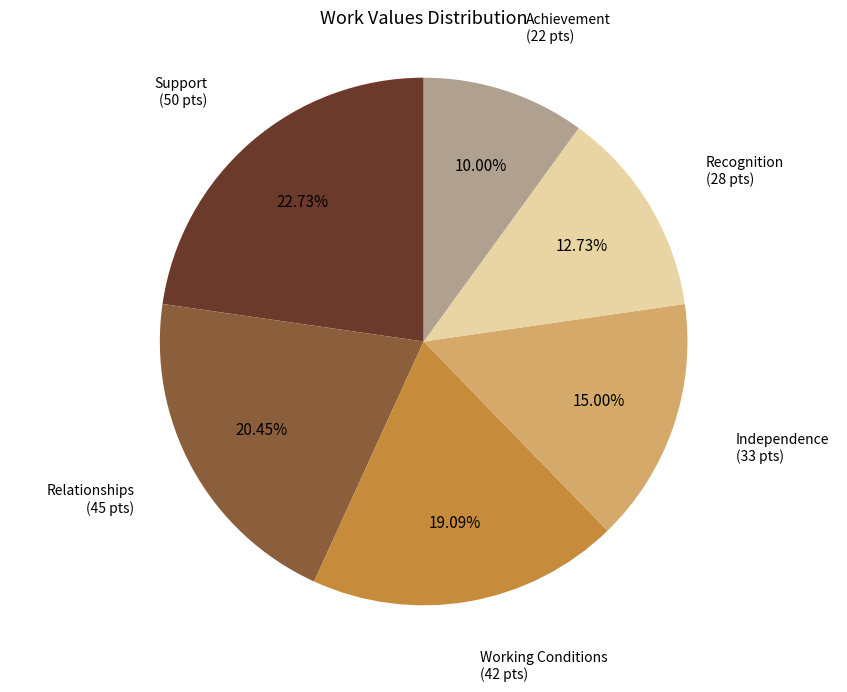

Is there any slice that represents more than half of the pie?

No